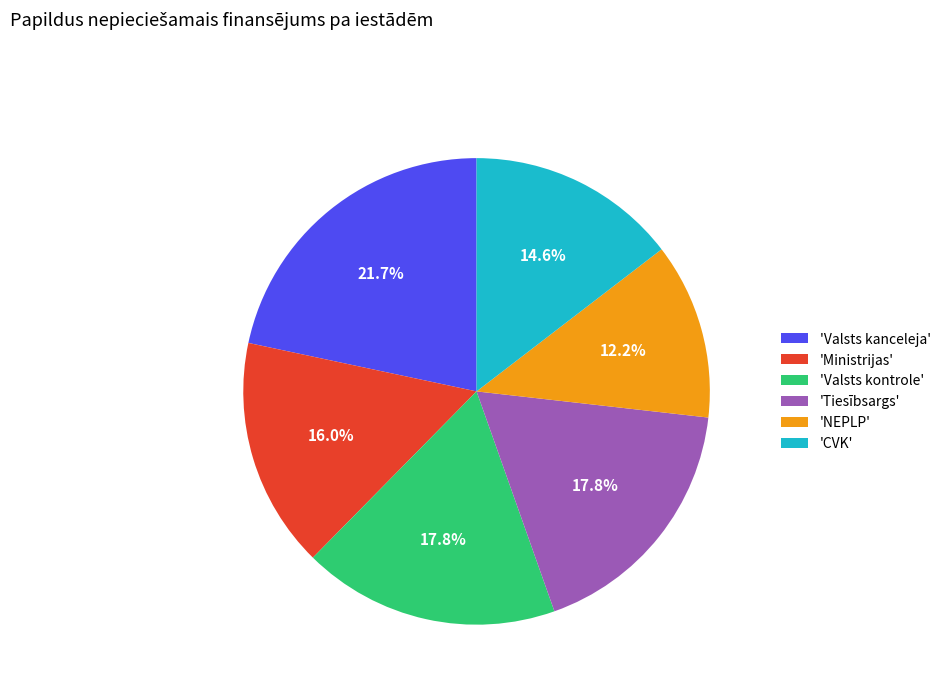

How much of the chart is everything except 'NEPLP'?

87.8%